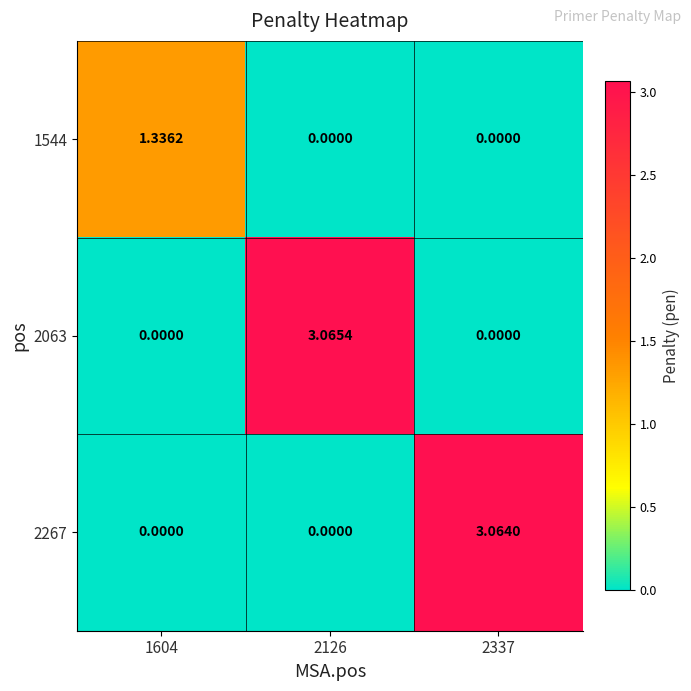

Is the value of 1544 at 1604 greater than the value of 2063 at 1604?

Yes